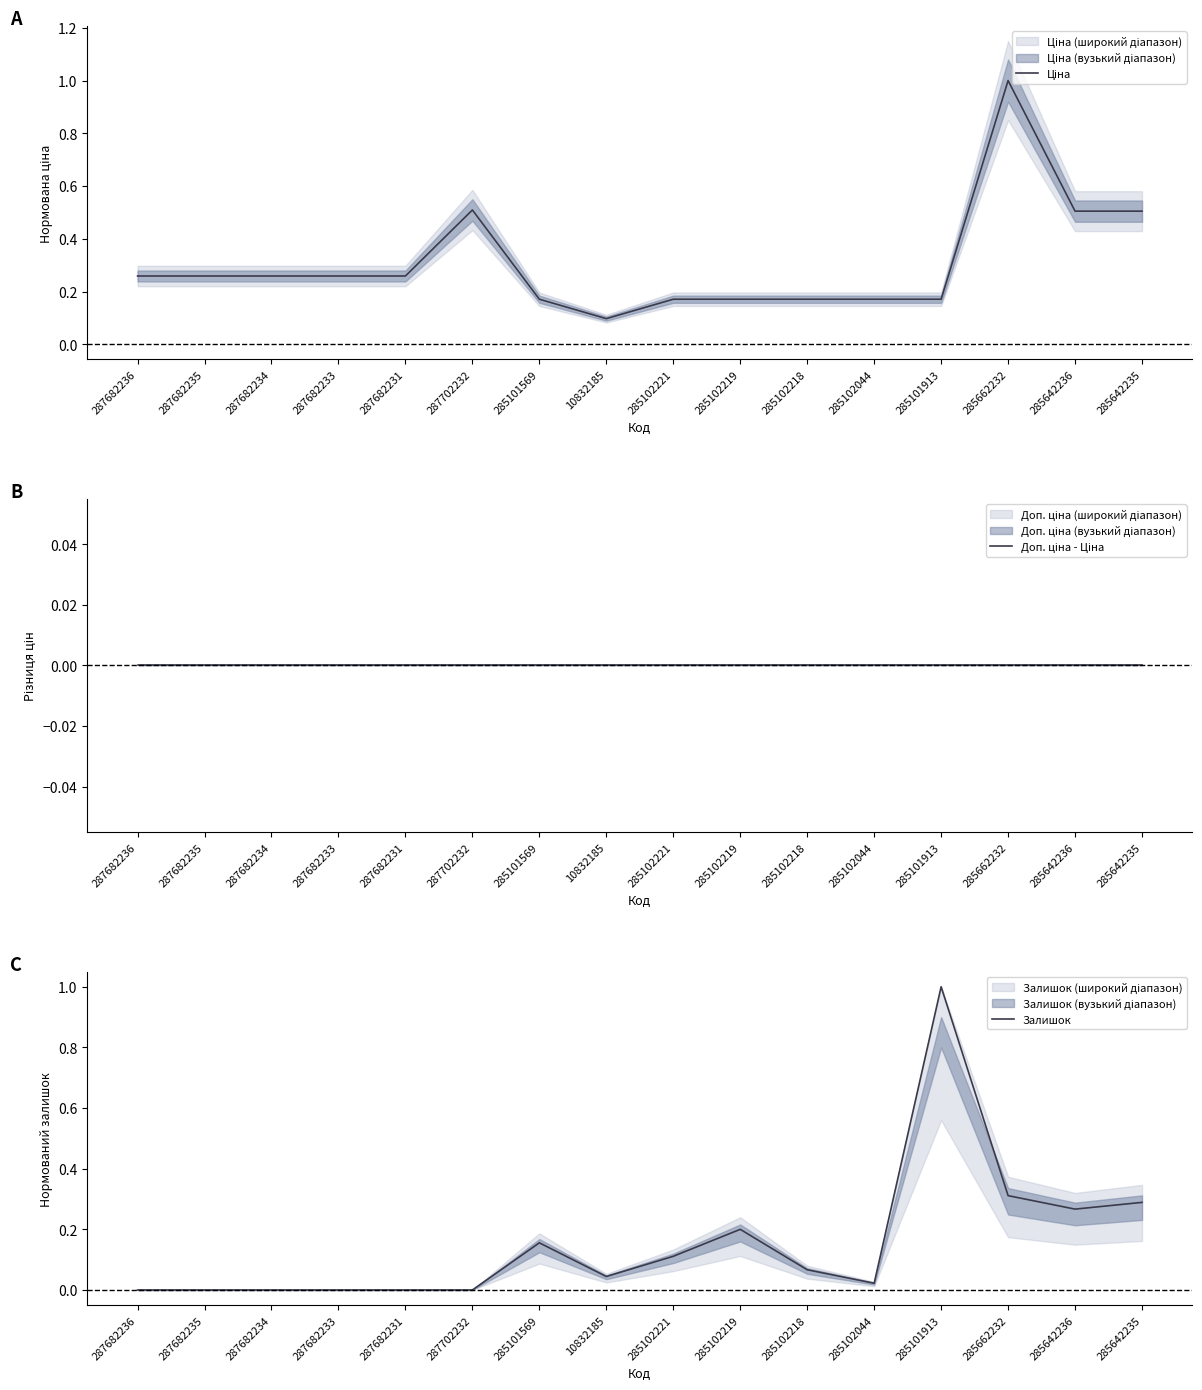

At which category does Залишок reach its first local valley?

10832185